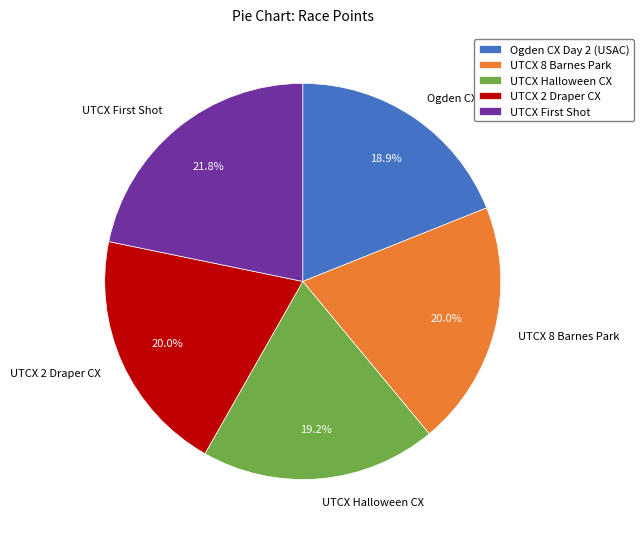

To the nearest percent, what portion does Ogden CX Day 2 (USAC) represent?

19%